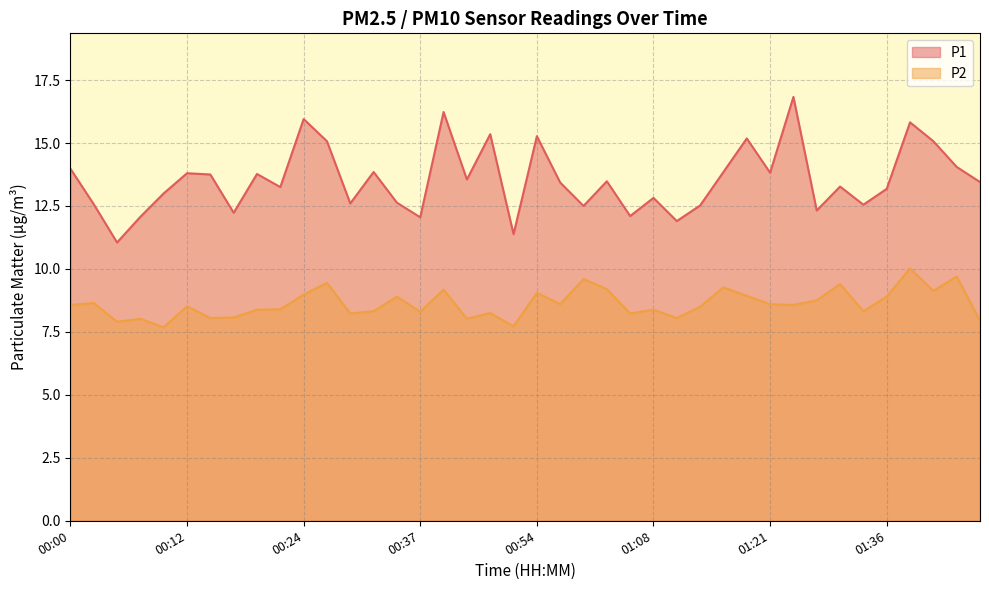

Does the chart display data point markers on the line(s)?

No